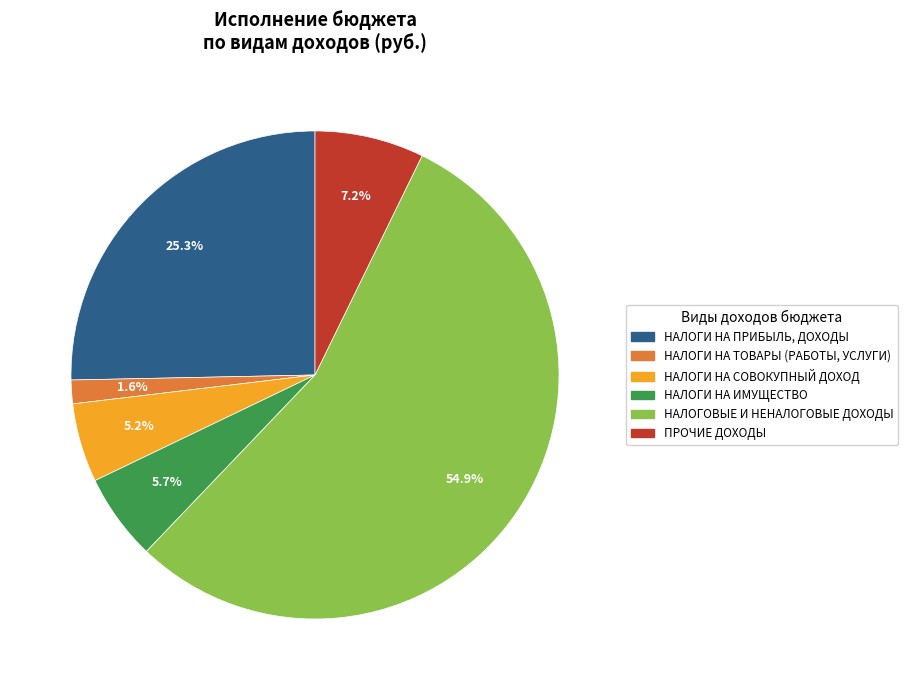

Is there any slice that represents more than half of the pie?

Yes